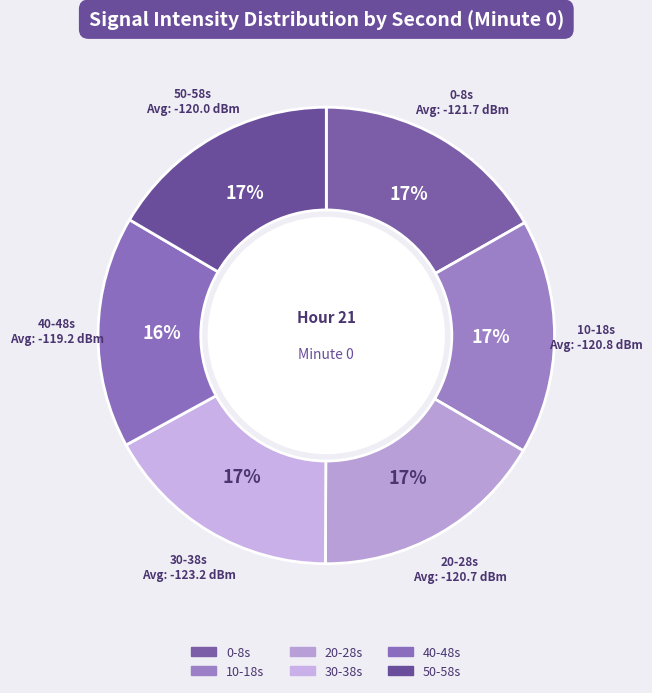

How many slices are in this pie chart?

6